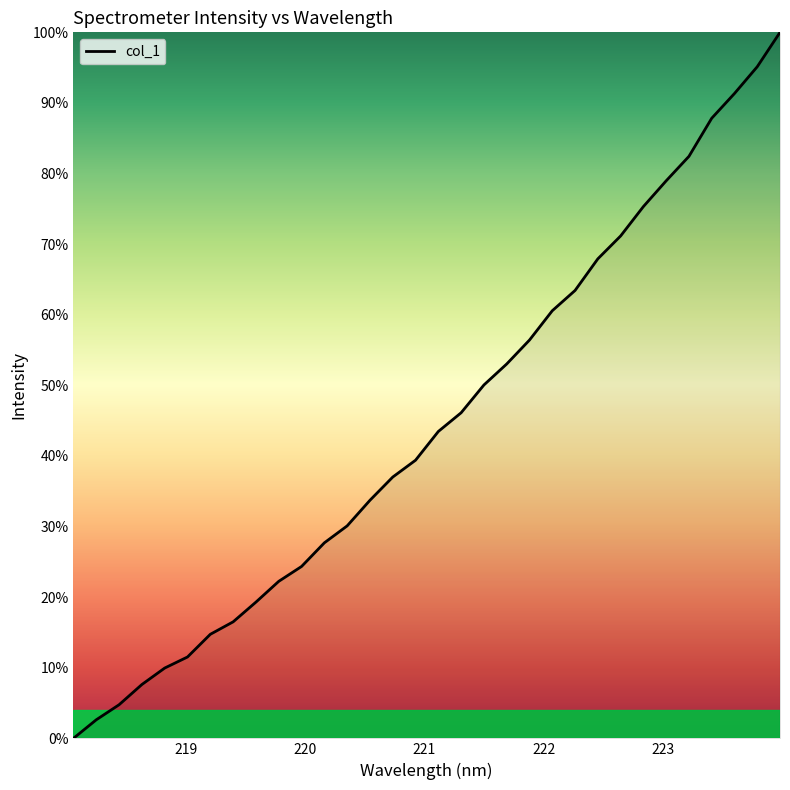

What is the greatest value displayed?

100.0